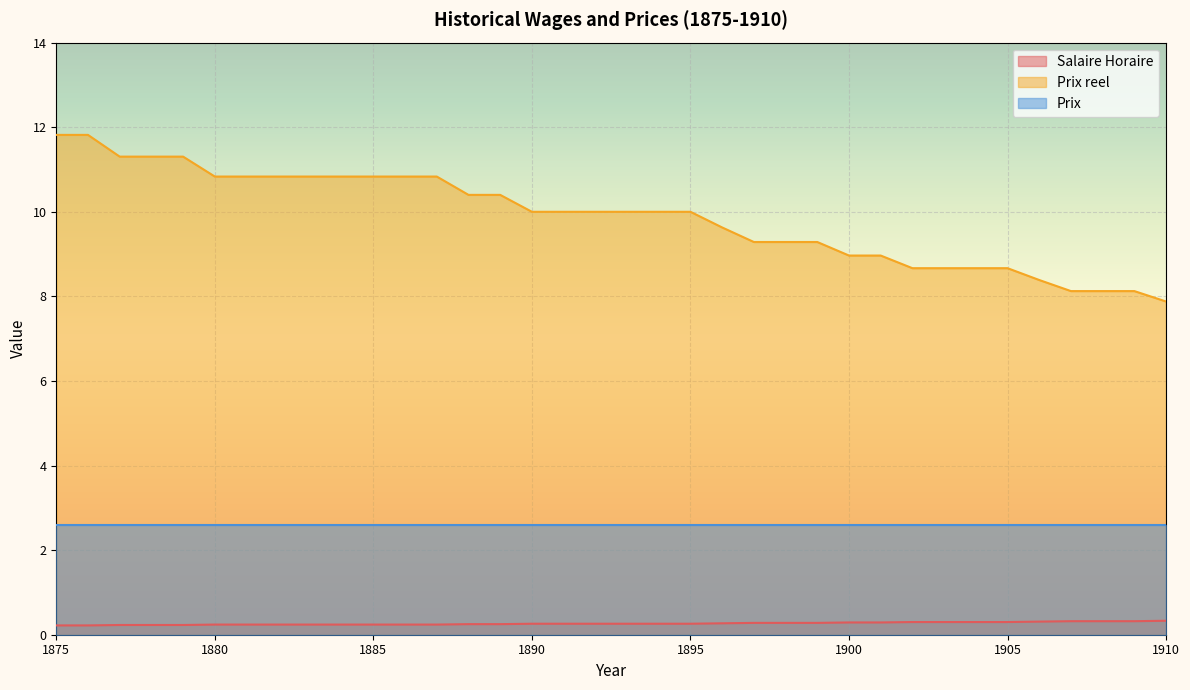

What are all the series names shown in the legend?

Salaire Horaire, Prix reel, Prix